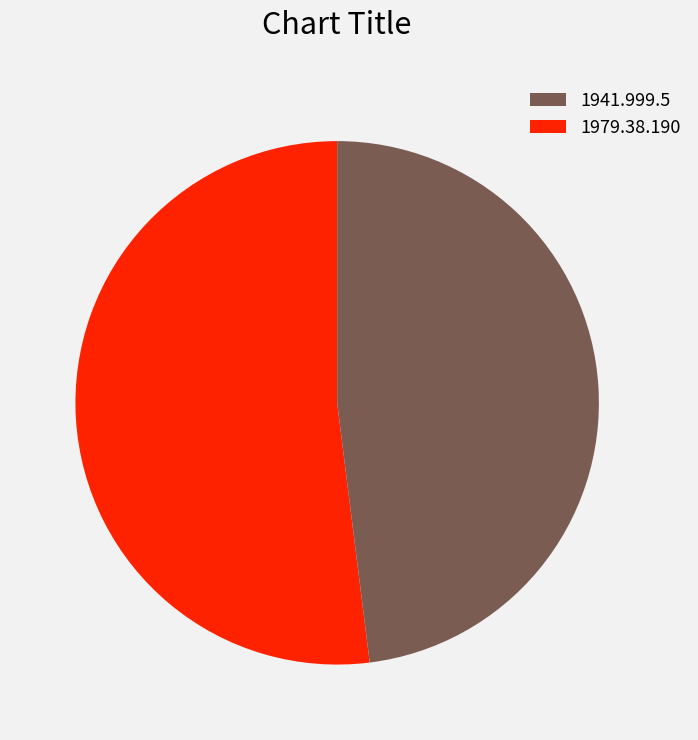

Is there a majority slice in this chart?

Yes